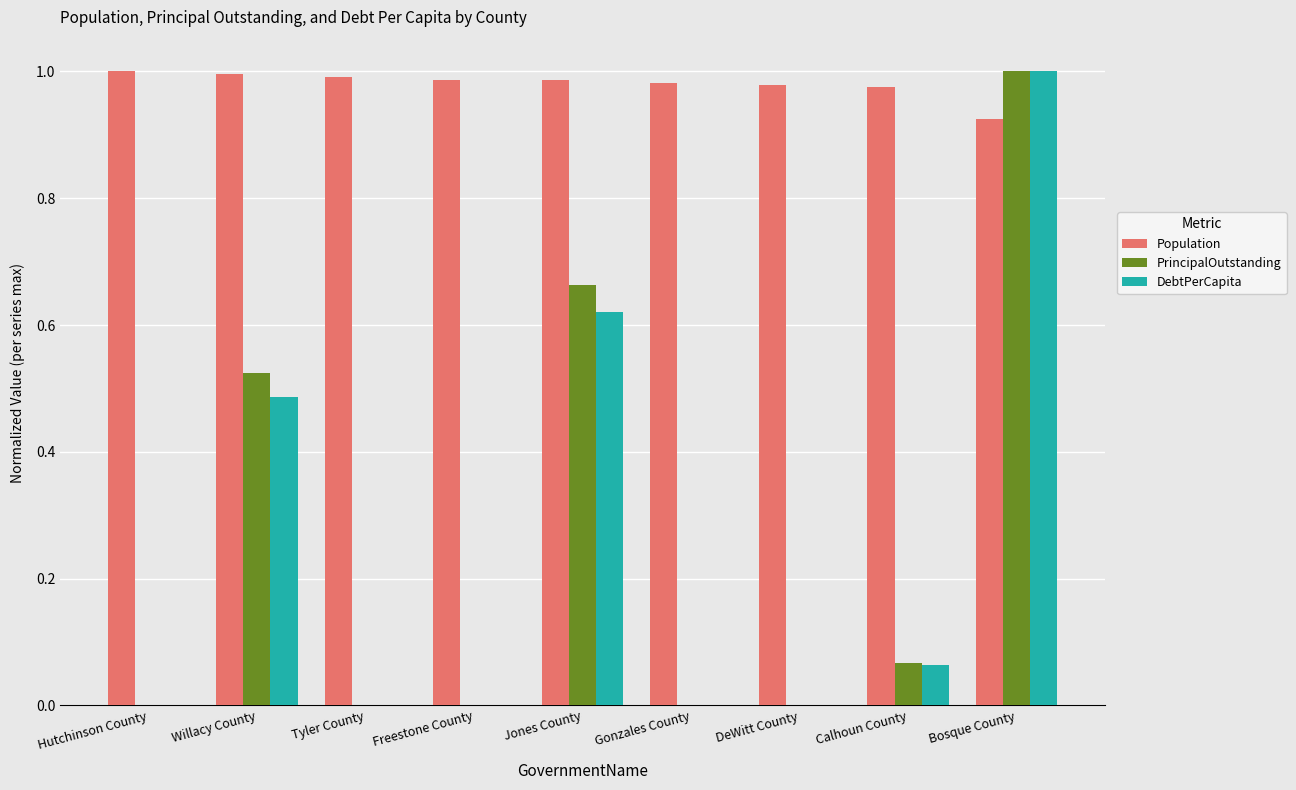

Is it true that PrincipalOutstanding equals 1.0 at Bosque County?

True